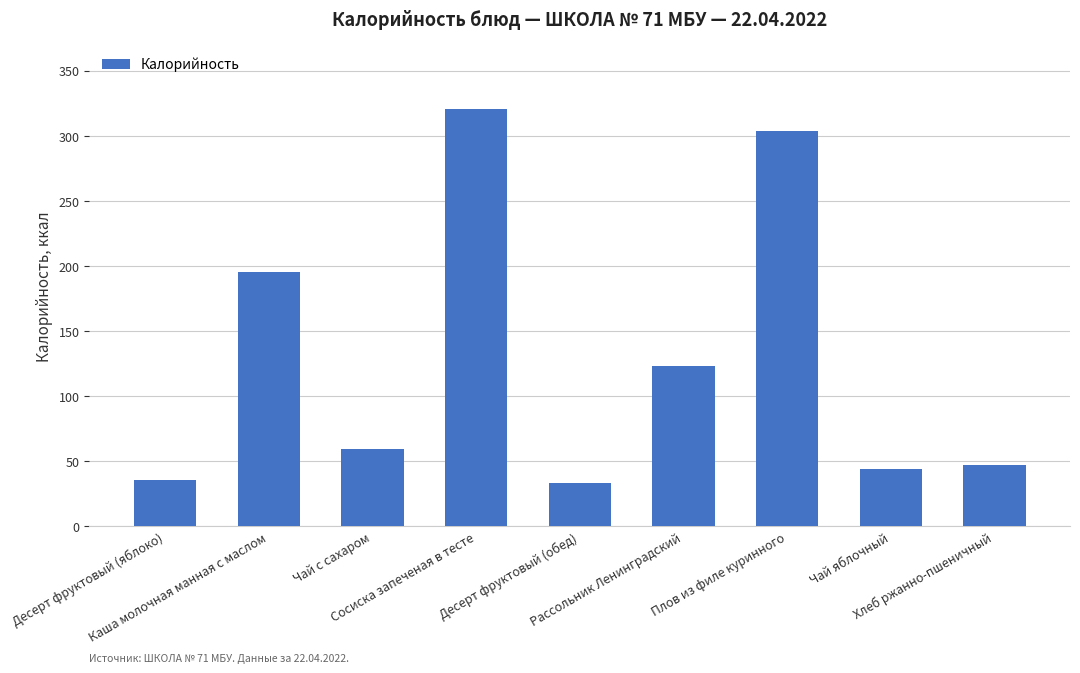

What is the difference between the second highest and minimum values?

270.6